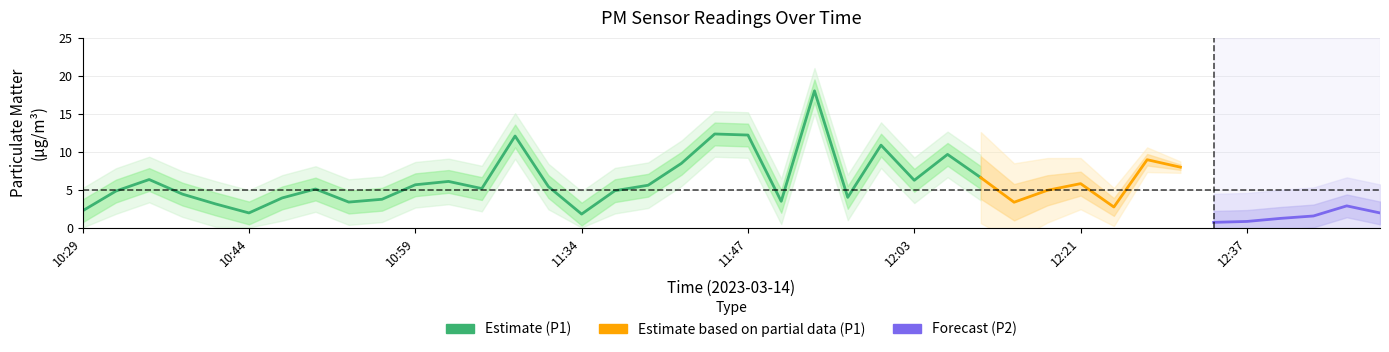

Count the number of categories in the chart.

40